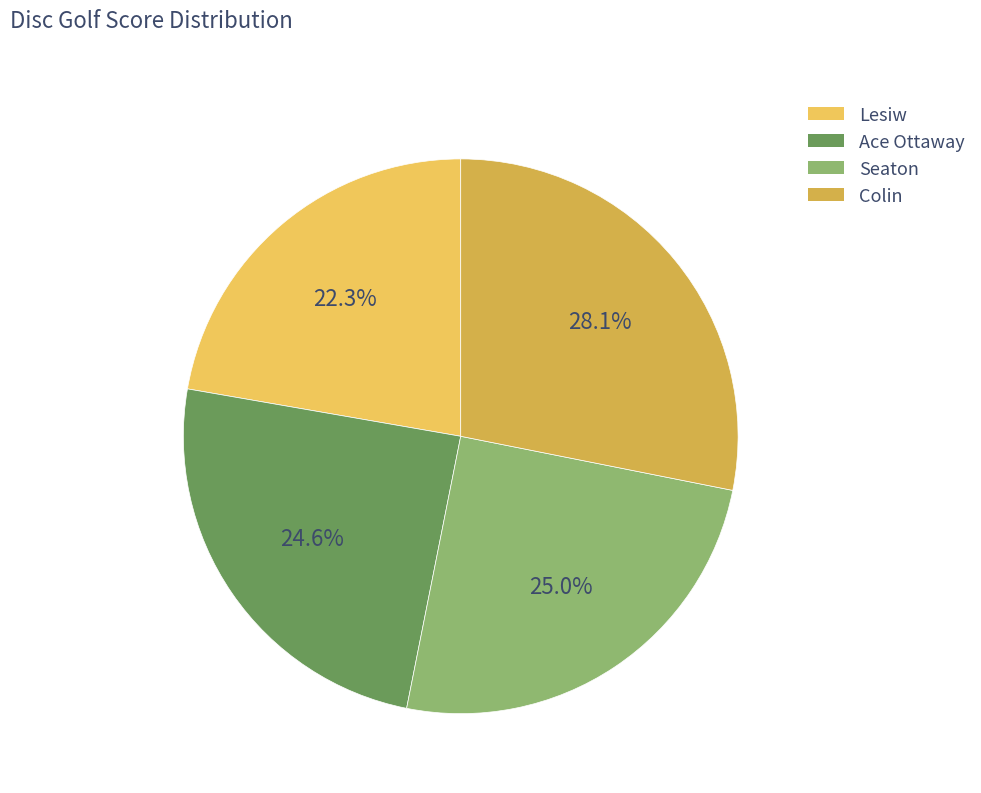

To the nearest percent, what is the difference between the Lesiw and Ace Ottaway slice percentages?

2%